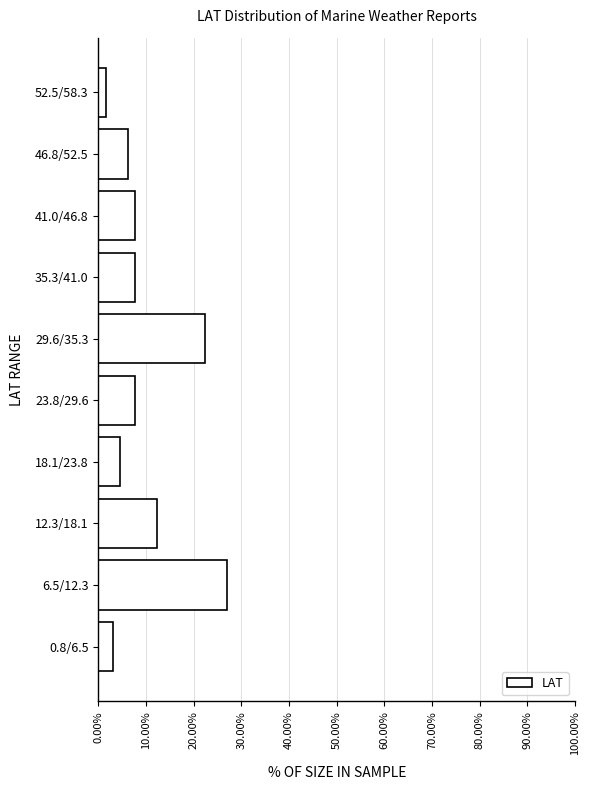

Reading bottom to top, list all the values displayed in this chart.

0.8/6.5=3.1	6.5/12.3=26.9	12.3/18.1=12.3	18.1/23.8=4.6	23.8/29.6=7.7	29.6/35.3=22.3	35.3/41.0=7.7	41.0/46.8=7.7	46.8/52.5=6.2	52.5/58.3=1.5